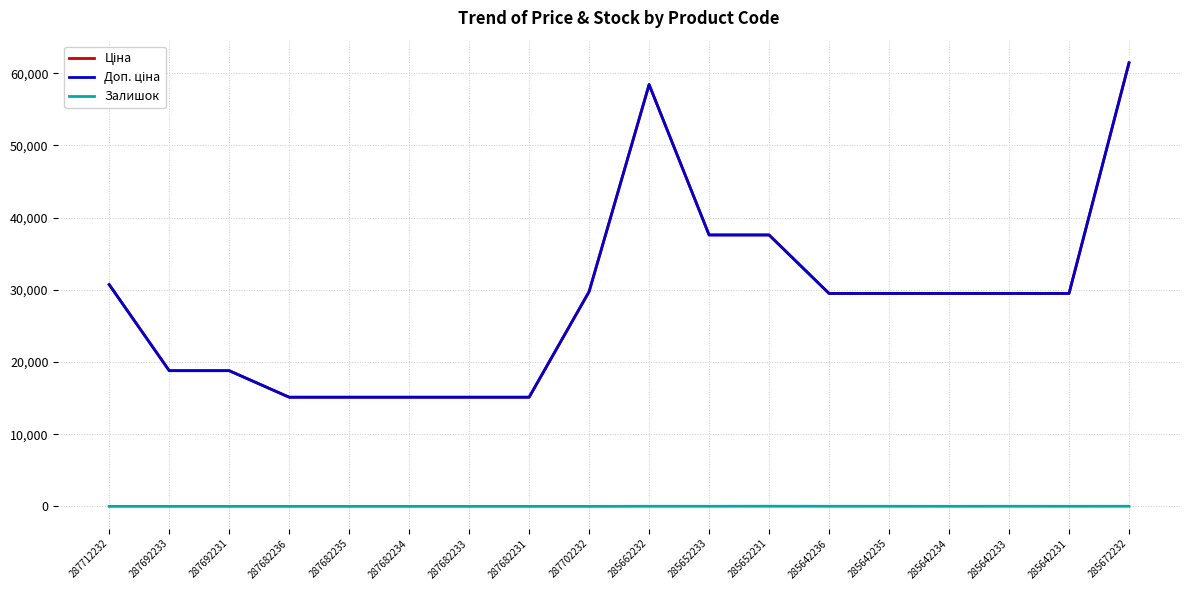

The Залишок series shows 14.0 at 285662232. True or false?

True